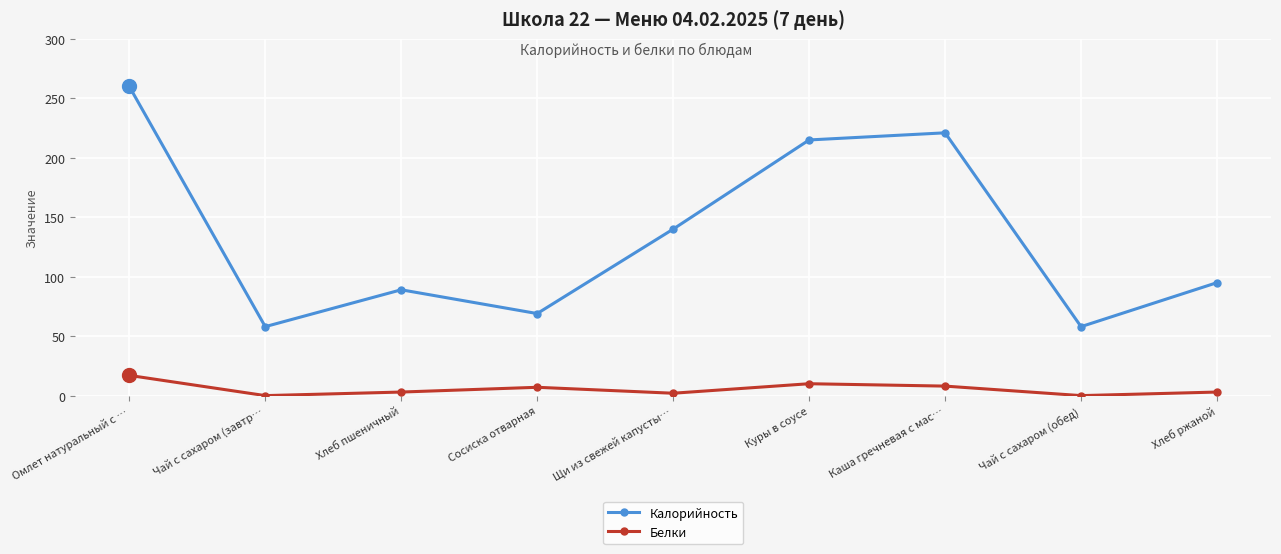

What is the greatest value displayed?

260